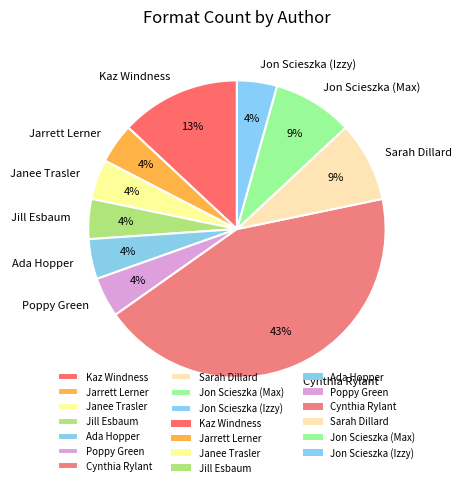

Do Jon Scieszka (Izzy) and Ada Hopper together represent more than half of the pie?

No